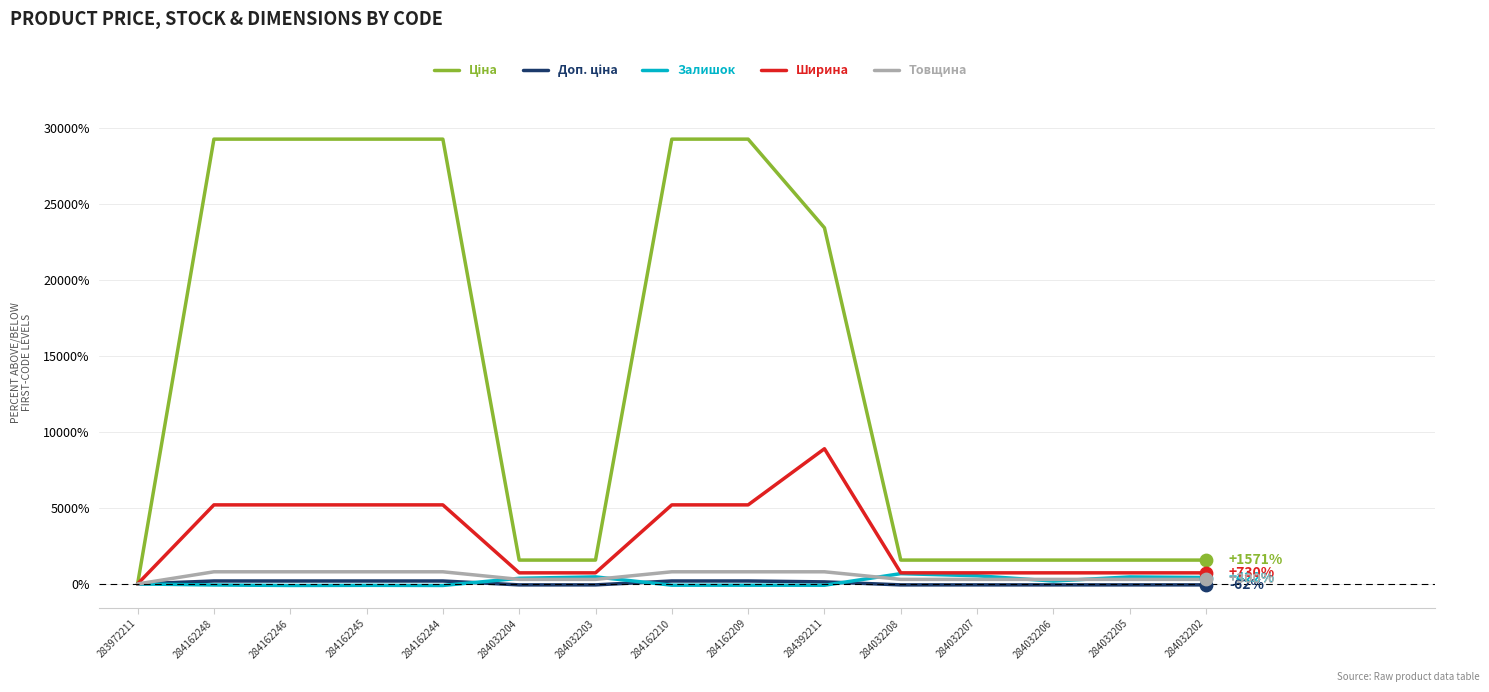

What is the maximum value shown in the chart?

29281.8